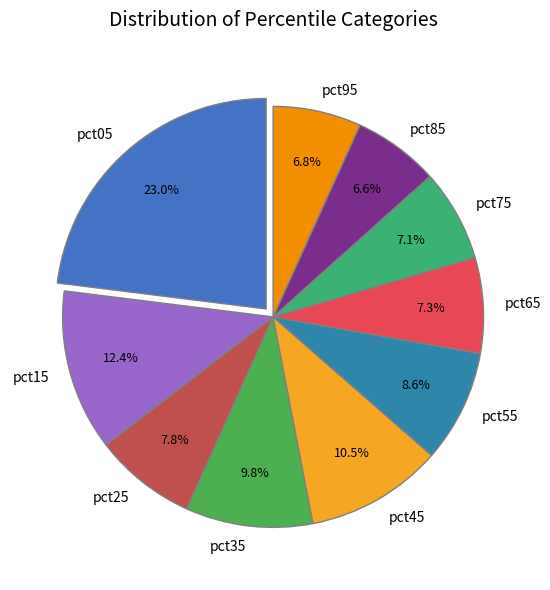

Which has a higher value, pct15 or pct05?

pct05